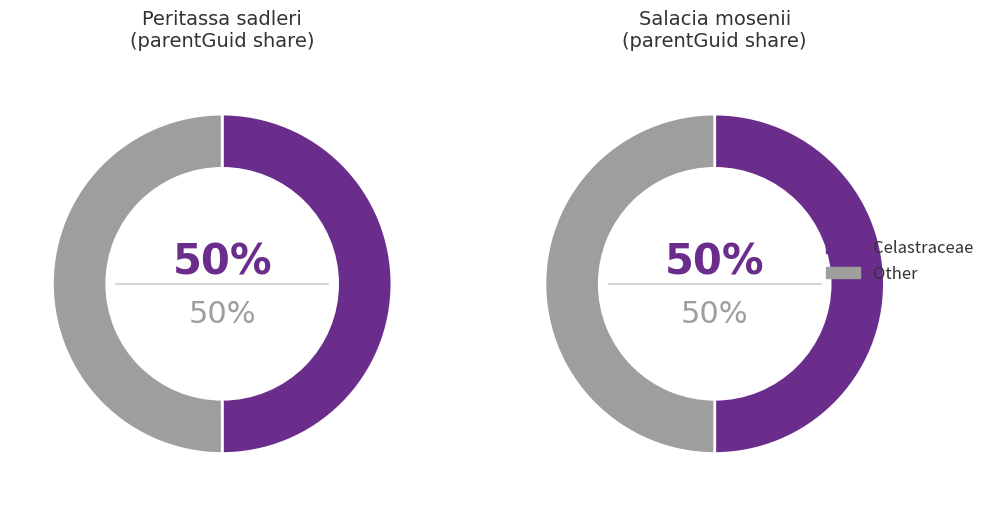

What percentage do Salacia mosenii and Peritassa sadleri together represent?

100.0%